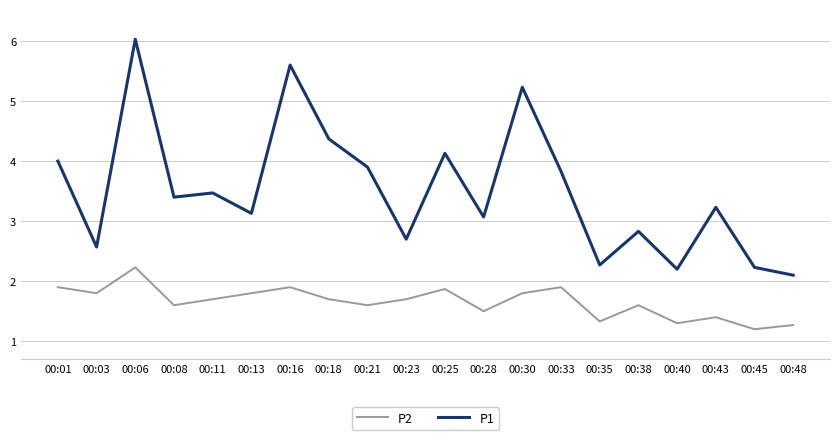

True or false: P2 and P1 intersect in this chart.

False